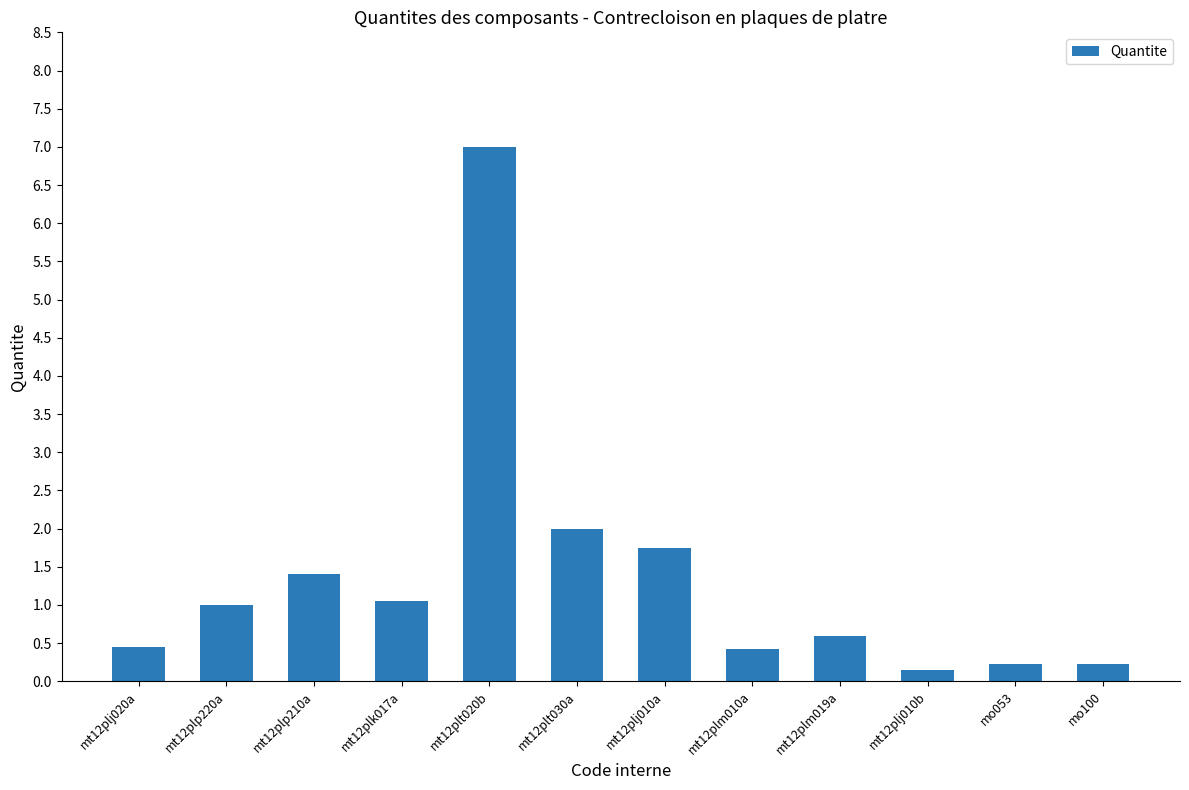

What is the label of the 2nd bar from the right?

mo053